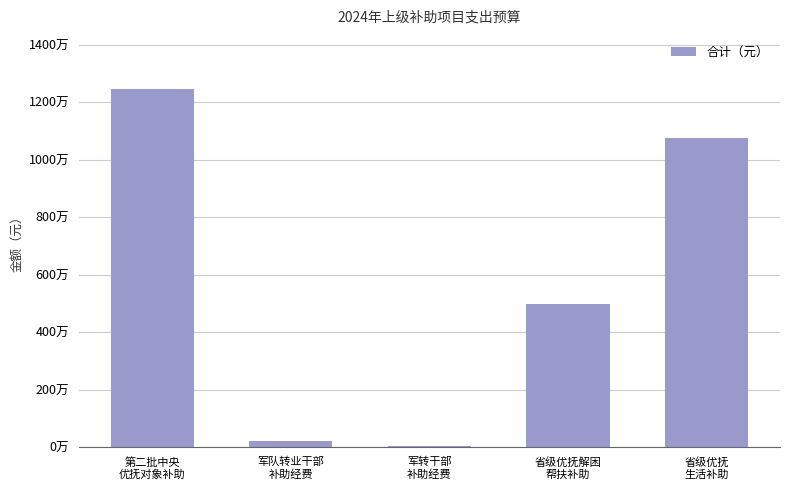

What is the difference between the values at 军转干部
补助经费 and 省级优抚
生活补助?

10698200